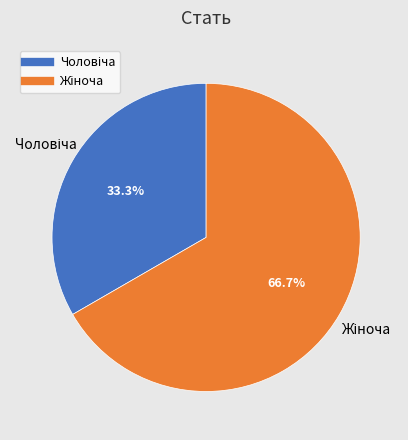

Is there any slice that represents more than half of the pie?

Yes